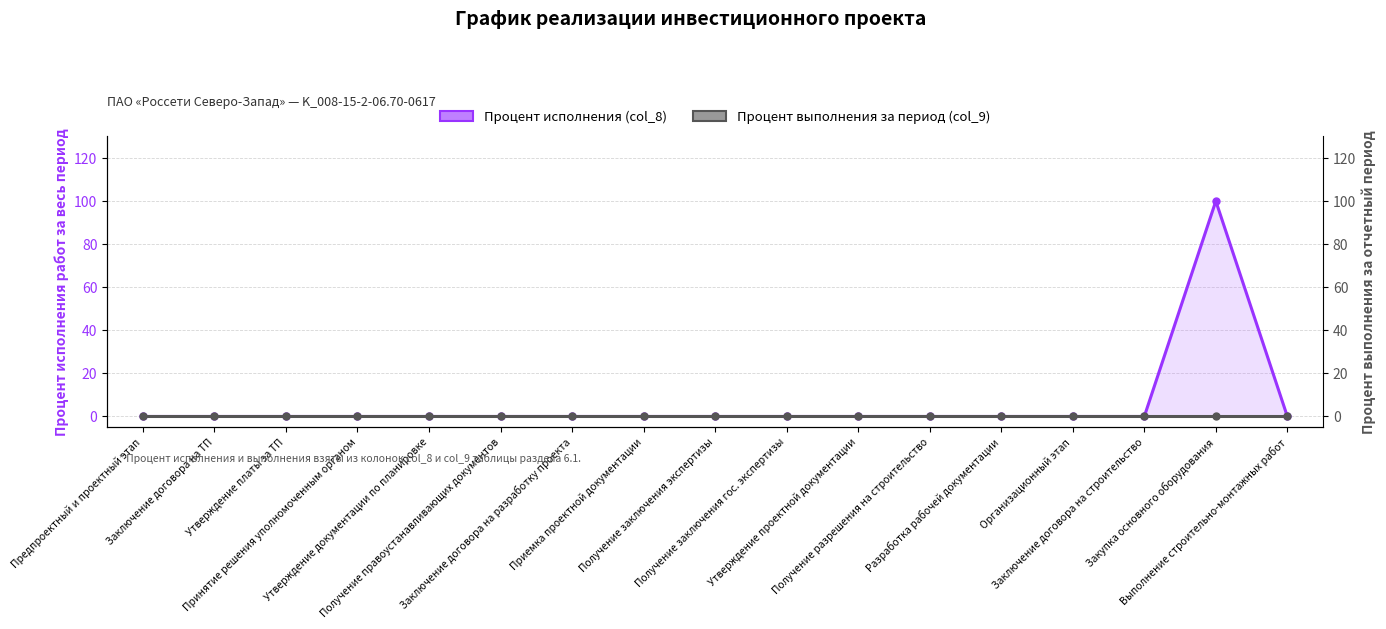

Which has a higher value, Выполнение строительно-монтажных работ or Заключение договора на строительство?

Выполнение строительно-монтажных работ